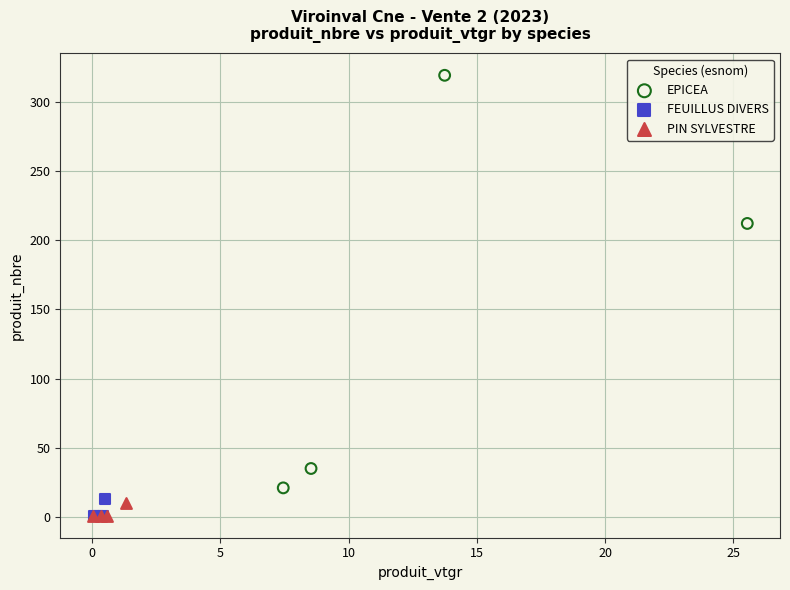

Which series contains the highest Y value?

EPICEA